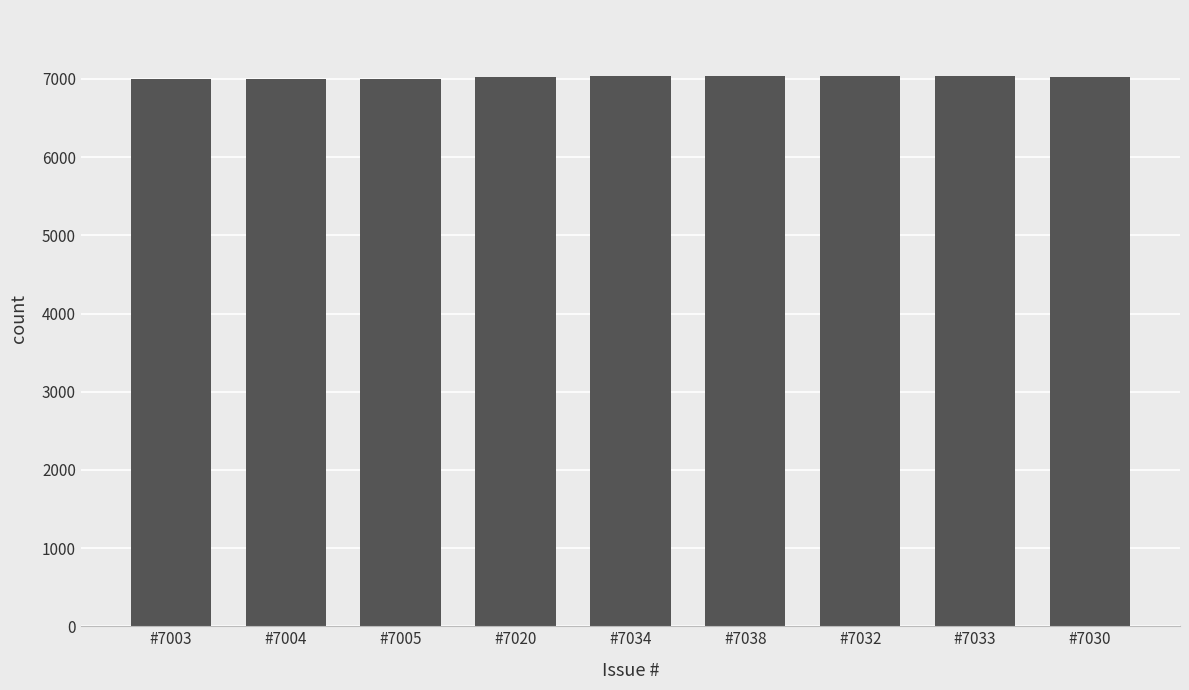

What is the ratio of the value at #7020 to the value at #7030?

1.0